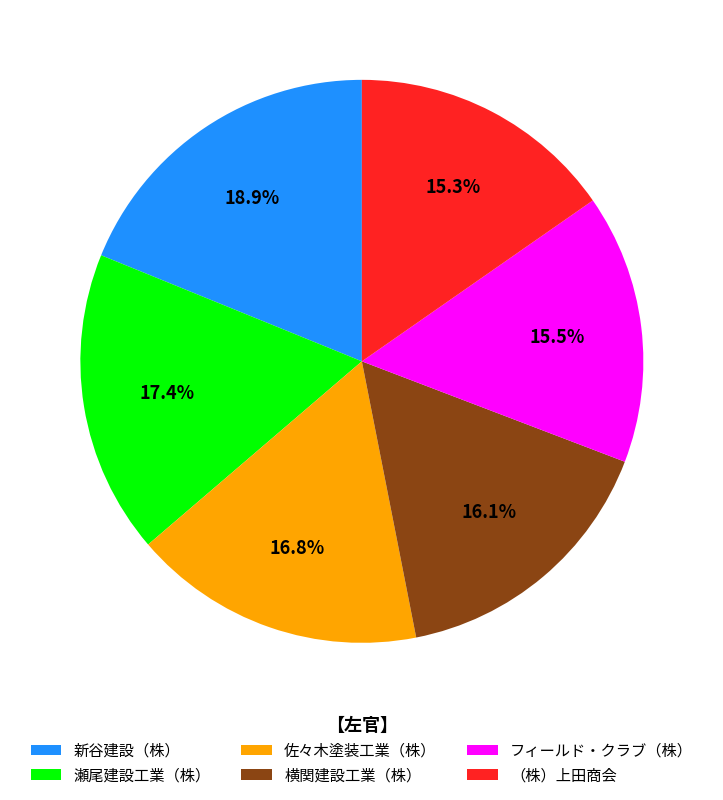

Which has a higher value, 佐々木塗装工業（株） or 横関建設工業（株）?

佐々木塗装工業（株）